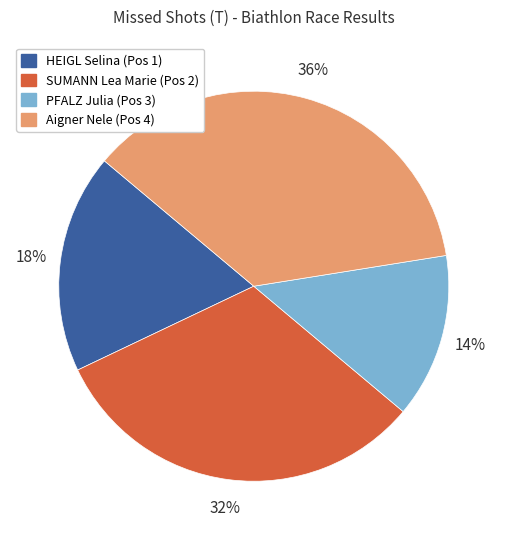

The SUMANN Lea Marie (Pos 2) slice represents 39% of the pie. True or false?

False